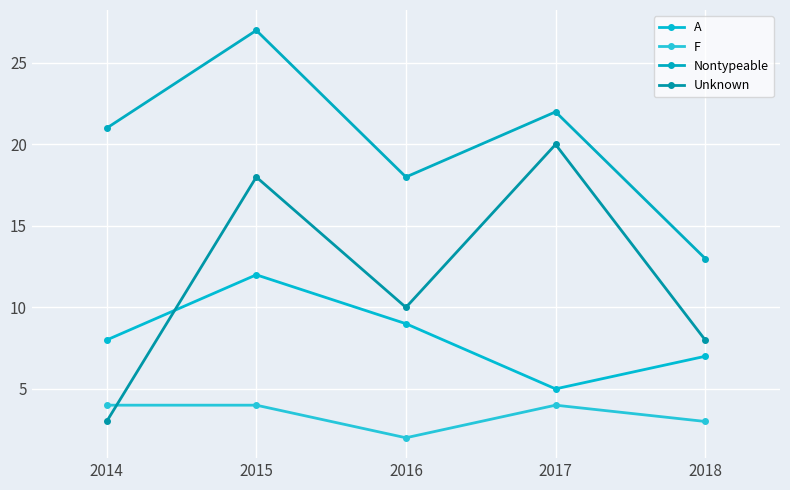

Where is the first local minimum for Unknown?

2016